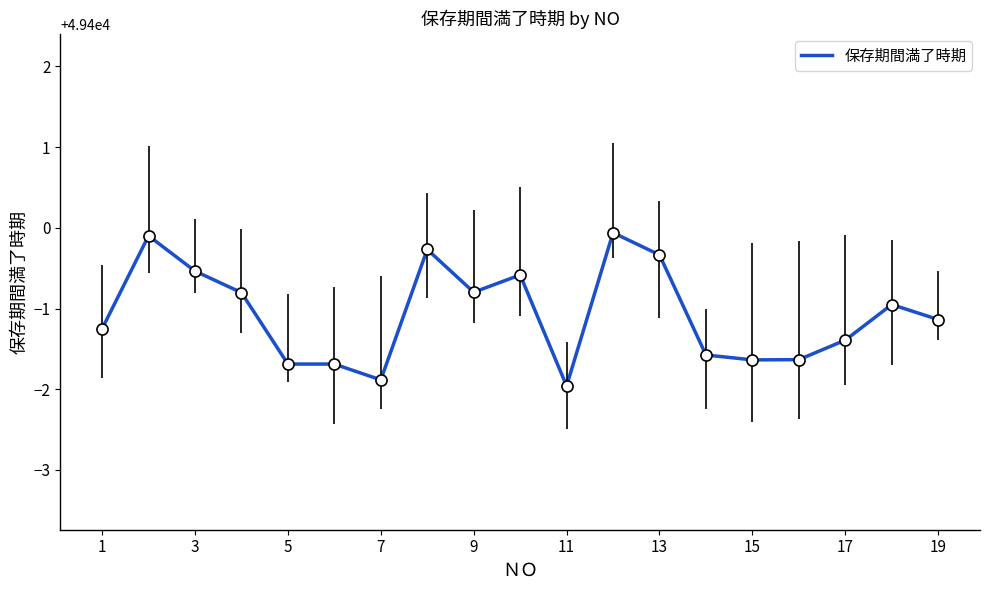

What is the minimum value shown in the chart?

49398.0